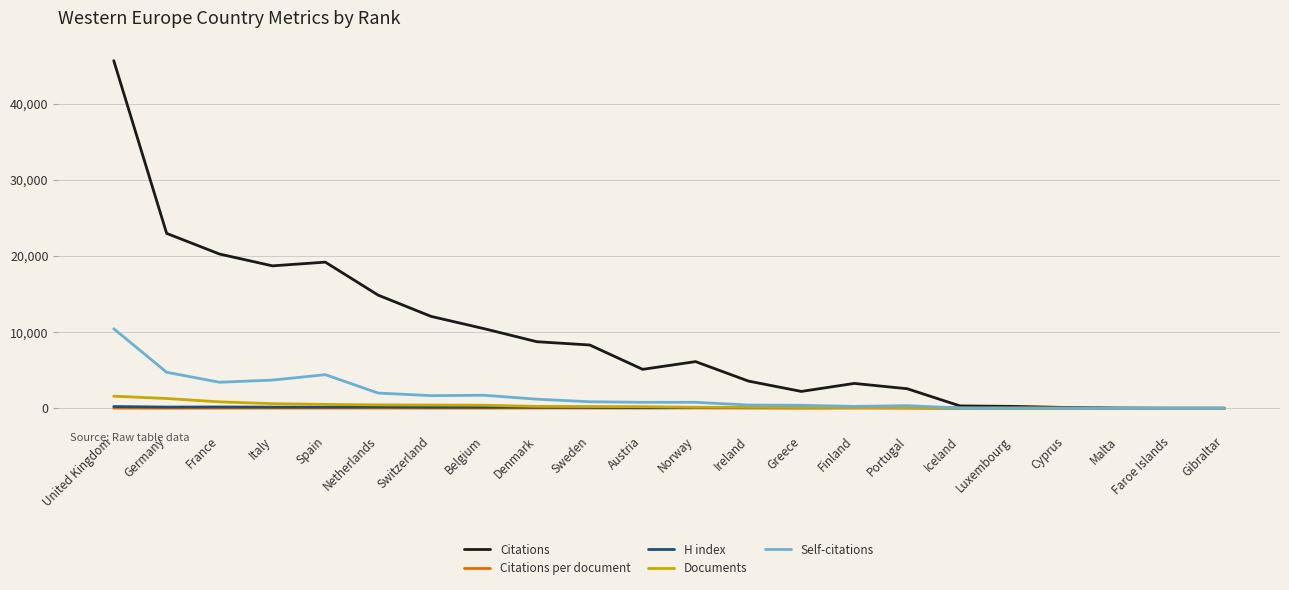

The value of Citations at Spain is 19184.0. True or false?

True